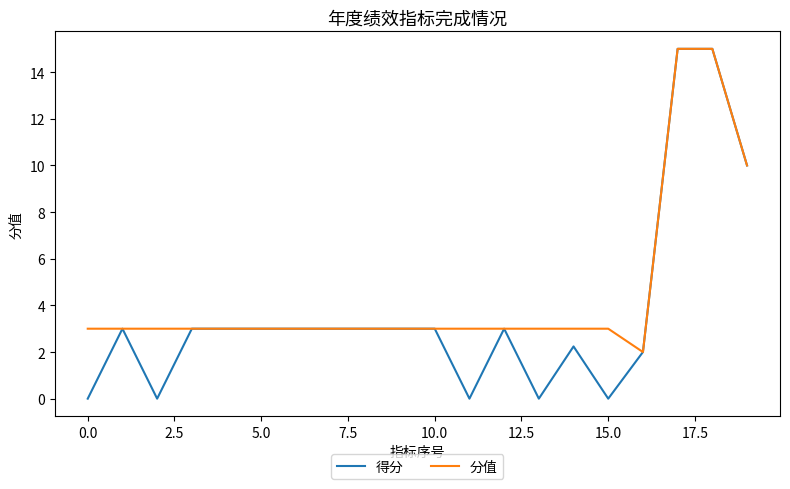

List the series in order of their overall mean, highest first.

分值, 得分